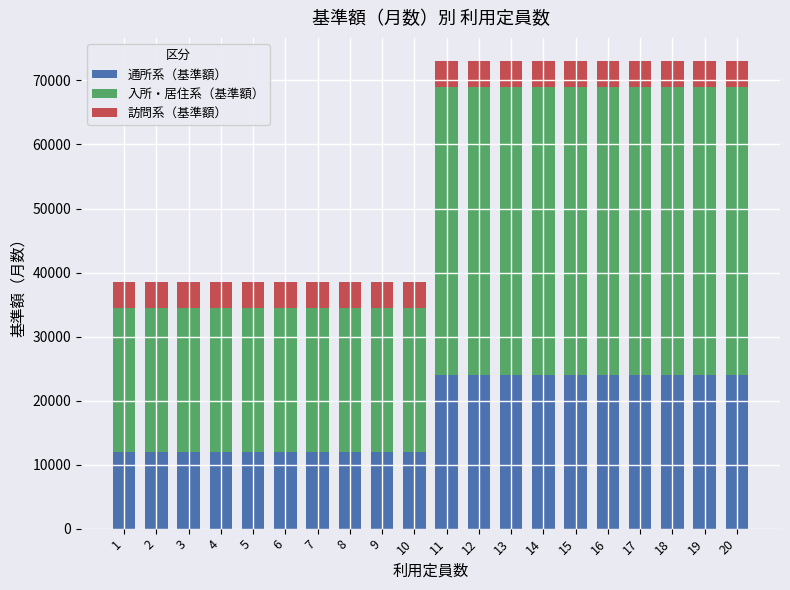

What is the maximum value for 通所系（基準額）?

24000